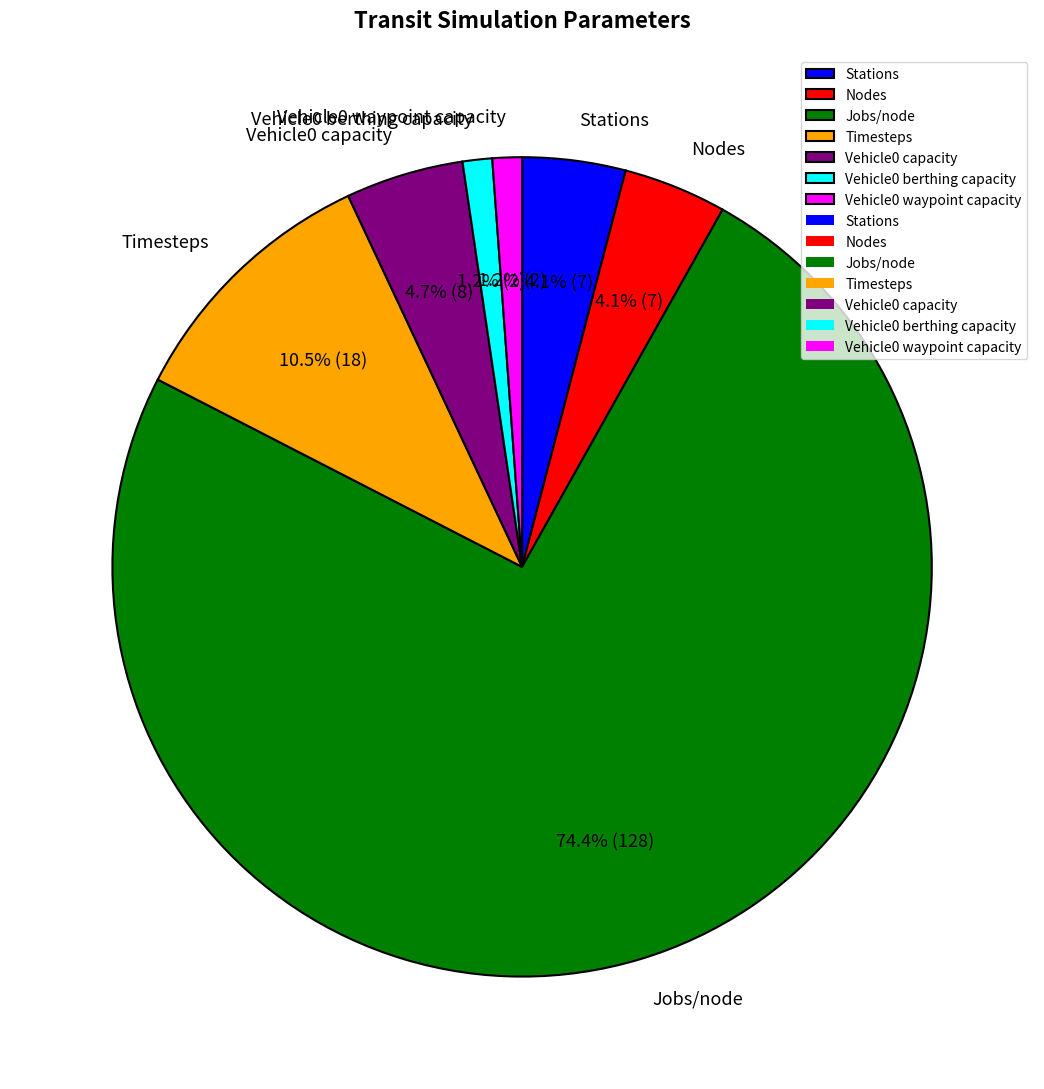

Count the number of slices in the pie.

7